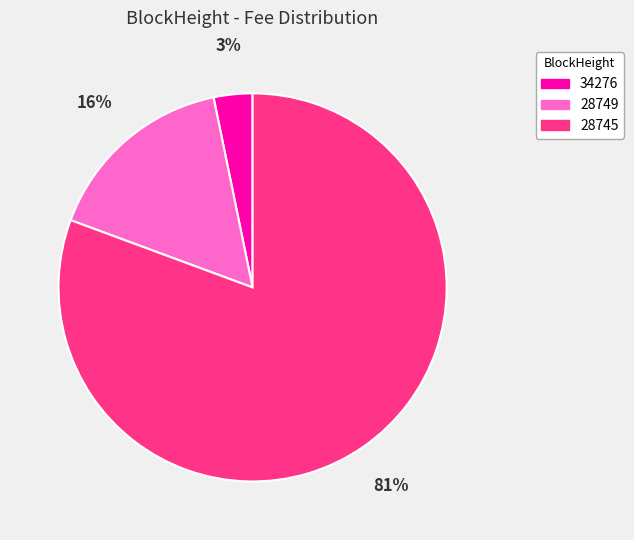

Which category has the biggest portion of the pie?

28745